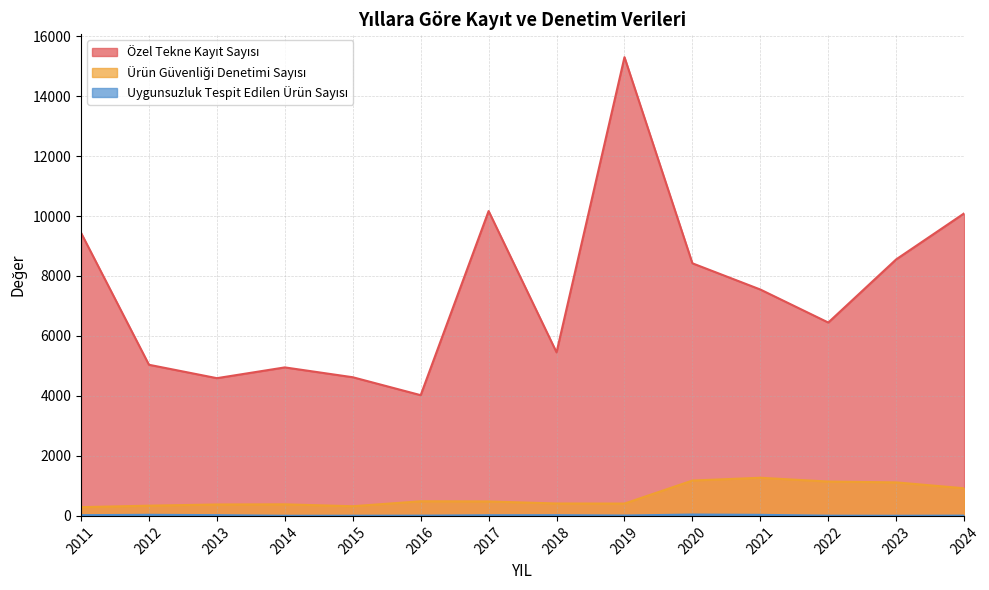

At which category does Uygunsuzluk Tespit Edilen Ürün Sayısı reach its first local valley?

2014